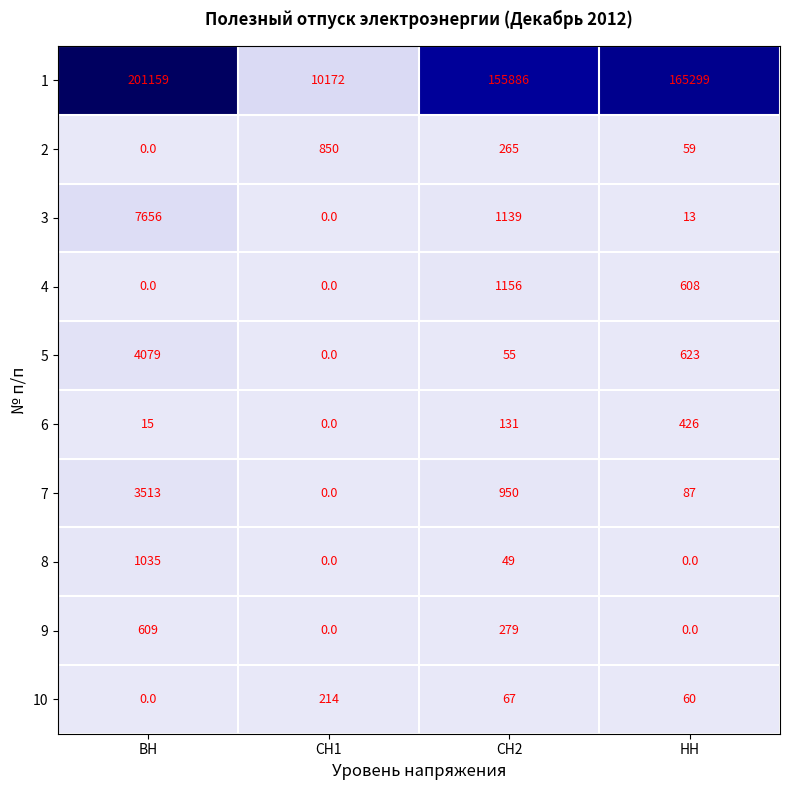

What is the greatest value displayed?

201159